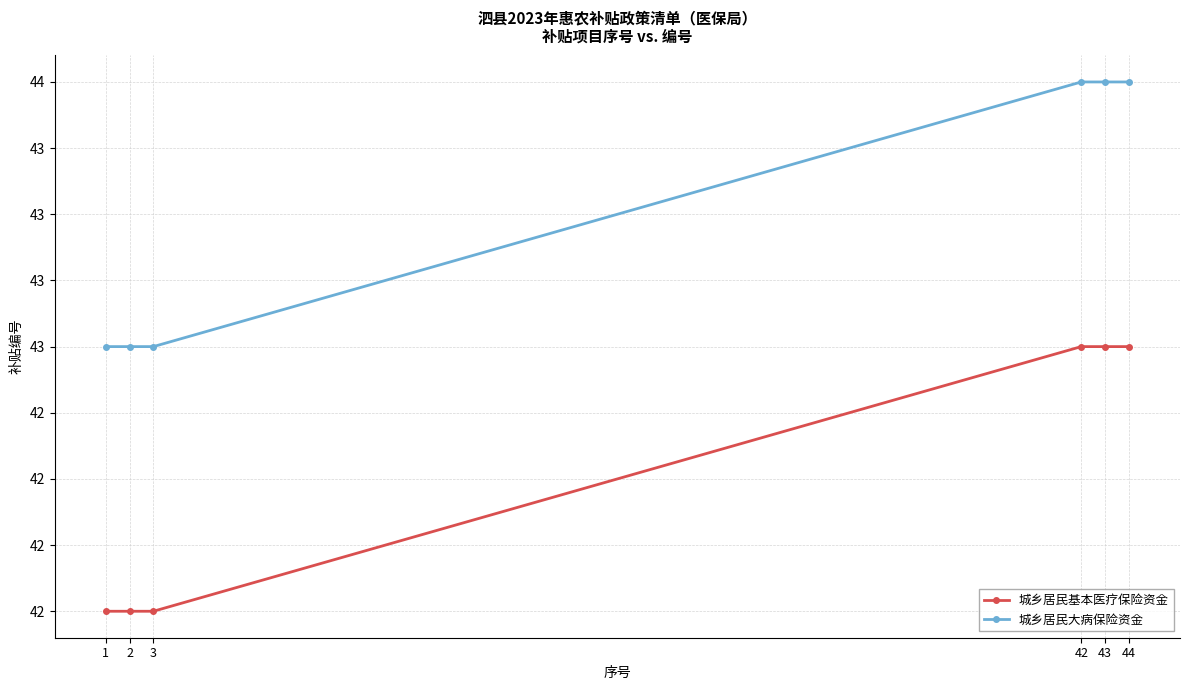

At which category is the sum across all series the highest?

42